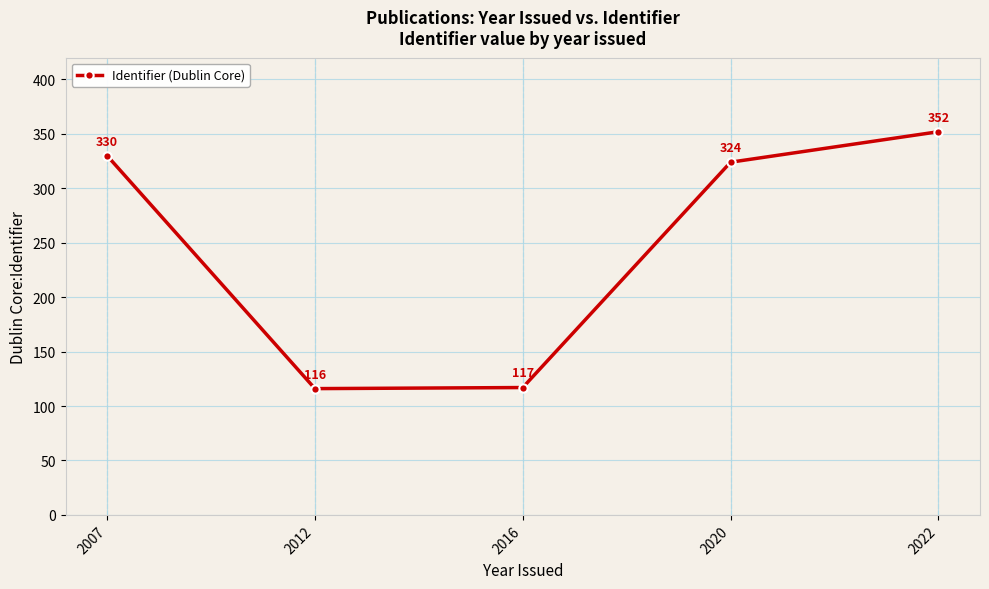

Is it true that the value at 2016 is 67?

False